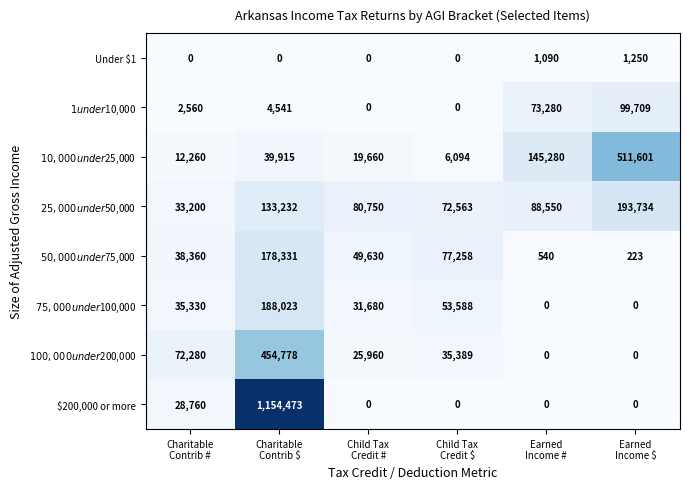

What is the difference between the highest and lowest values at Earned
Income # ?

145280